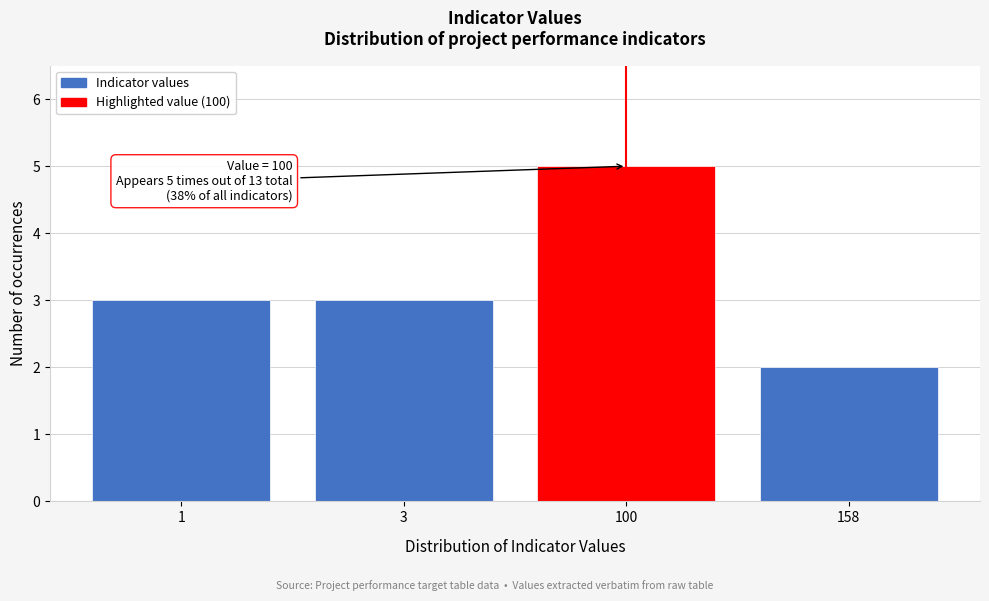

Reading left to right, extract all data points from this chart.

1=3	3=3	100=5	158=2